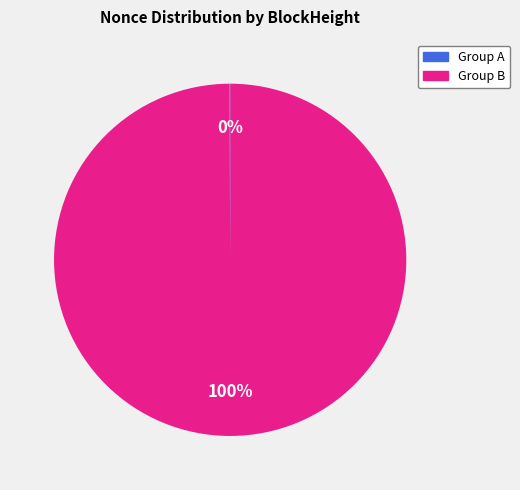

Is there a majority slice in this chart?

Yes